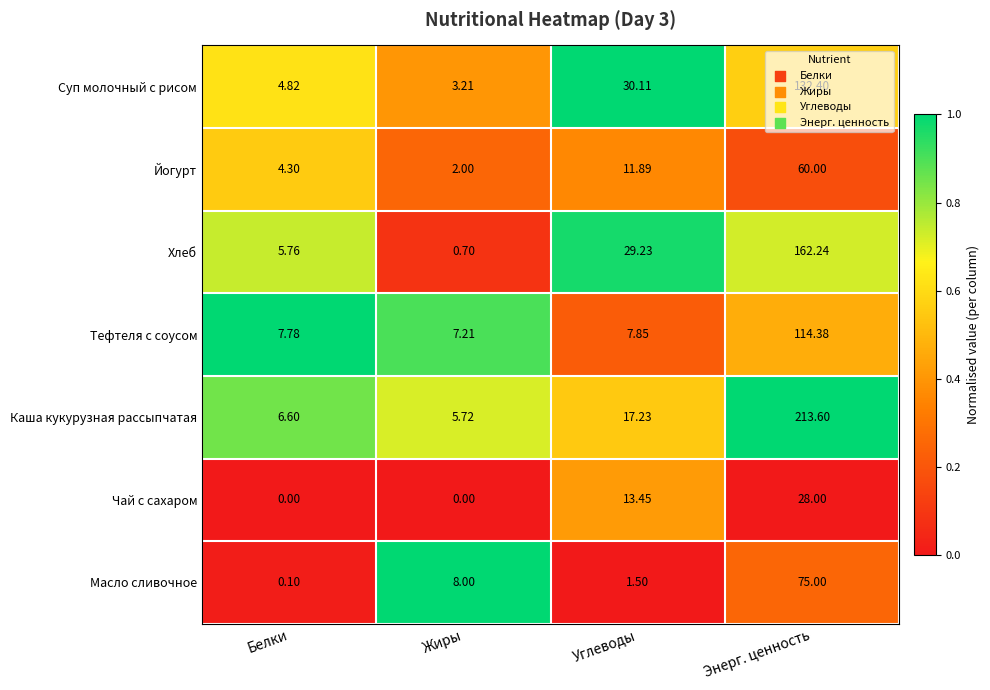

Which category has the highest value in the Тефтеля с соусом series?

Энерг. ценность